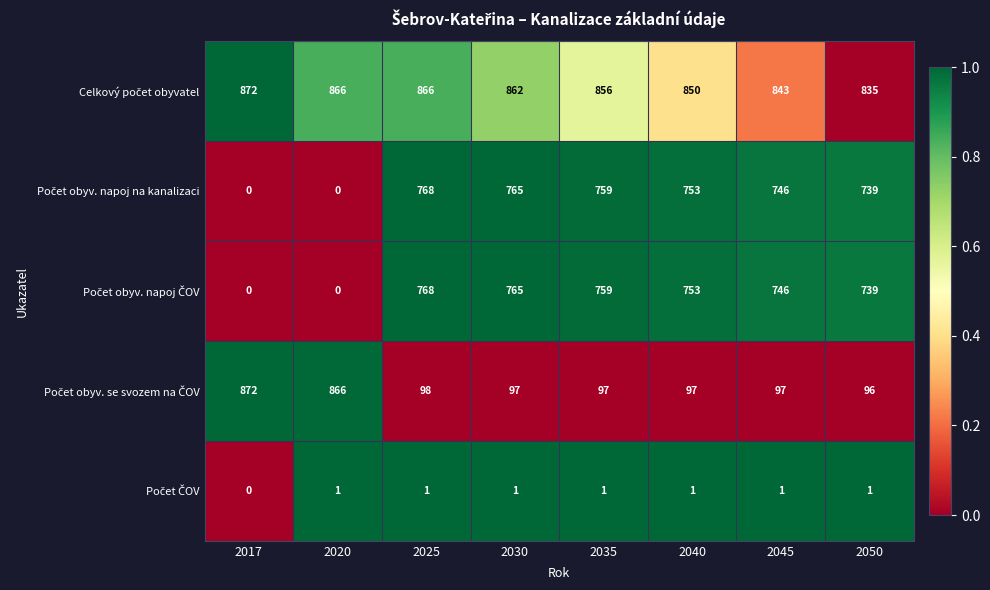

What is the spread (max minus min) of values at 2045?

842